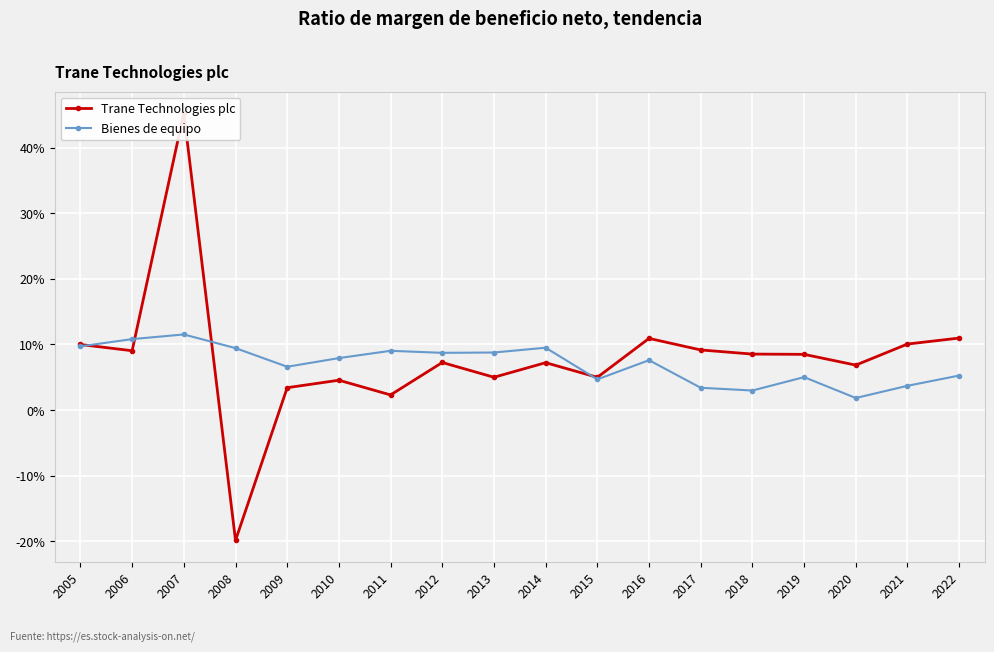

Is the value of Bienes de equipo at 2021 greater than the value of Trane Technologies plc at 2007?

No